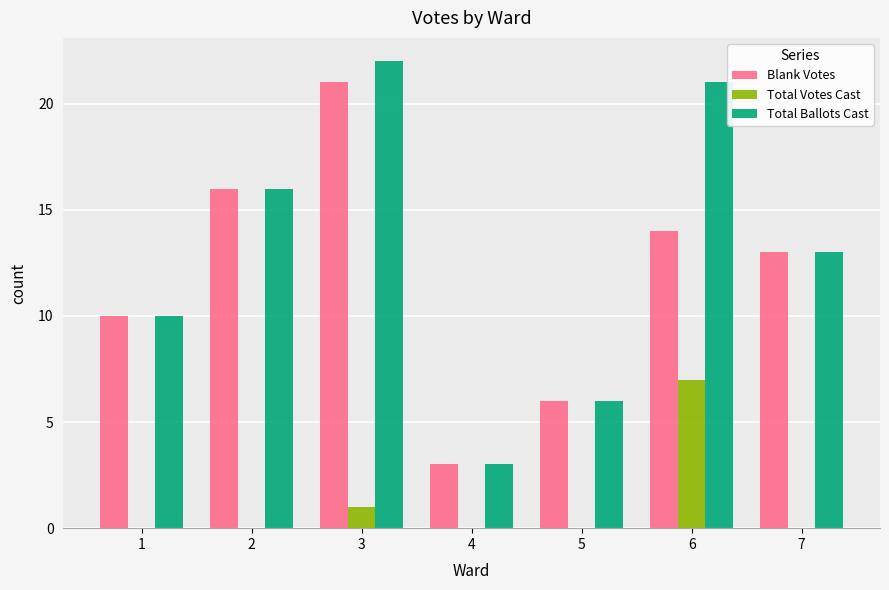

The Total Votes Cast series shows 7 at 6. True or false?

True